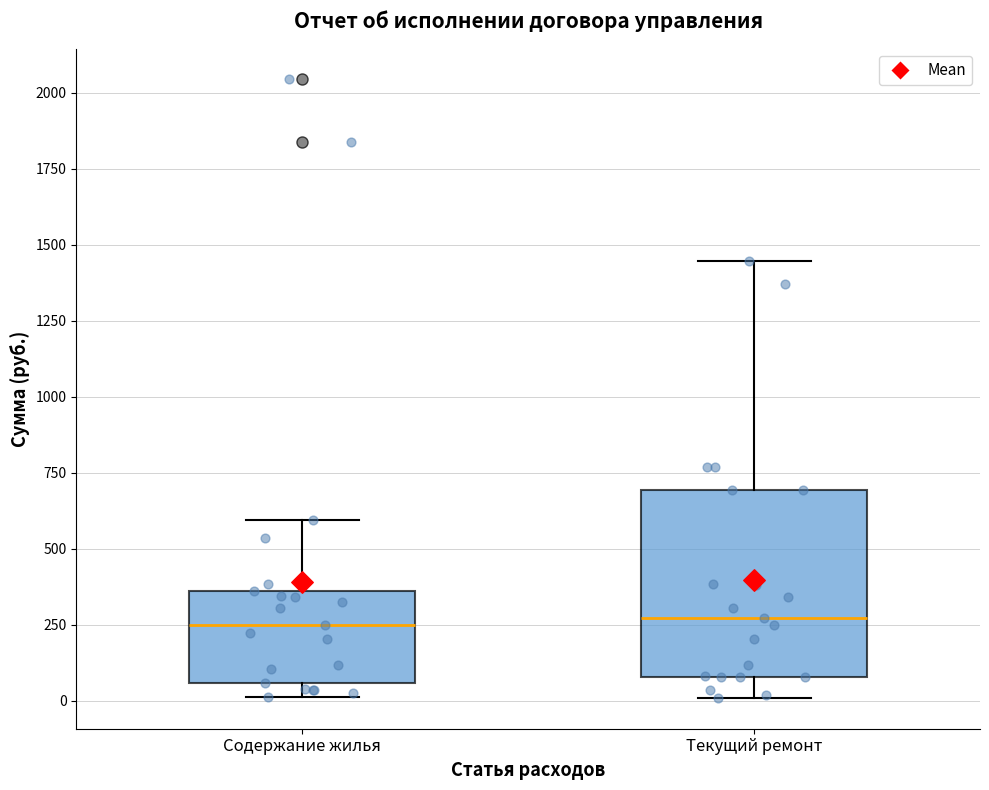

Where does the median line of the box for Текущий ремонт sit on the y-axis? The values are not printed on the chart, so give them approximately, as read against the axis.

250